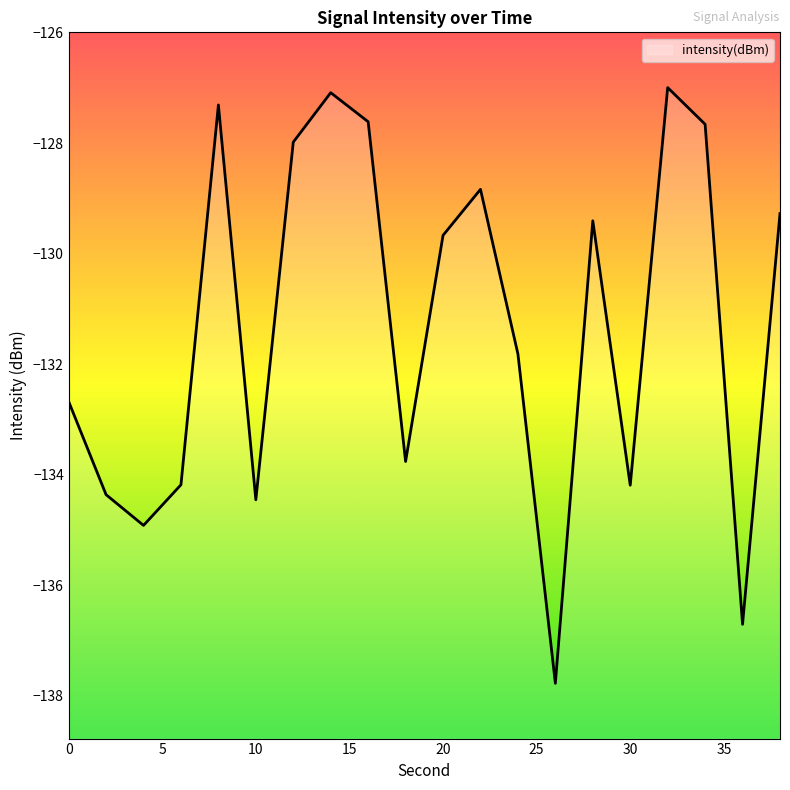

What is the difference between the maximum and minimum values?

10.8